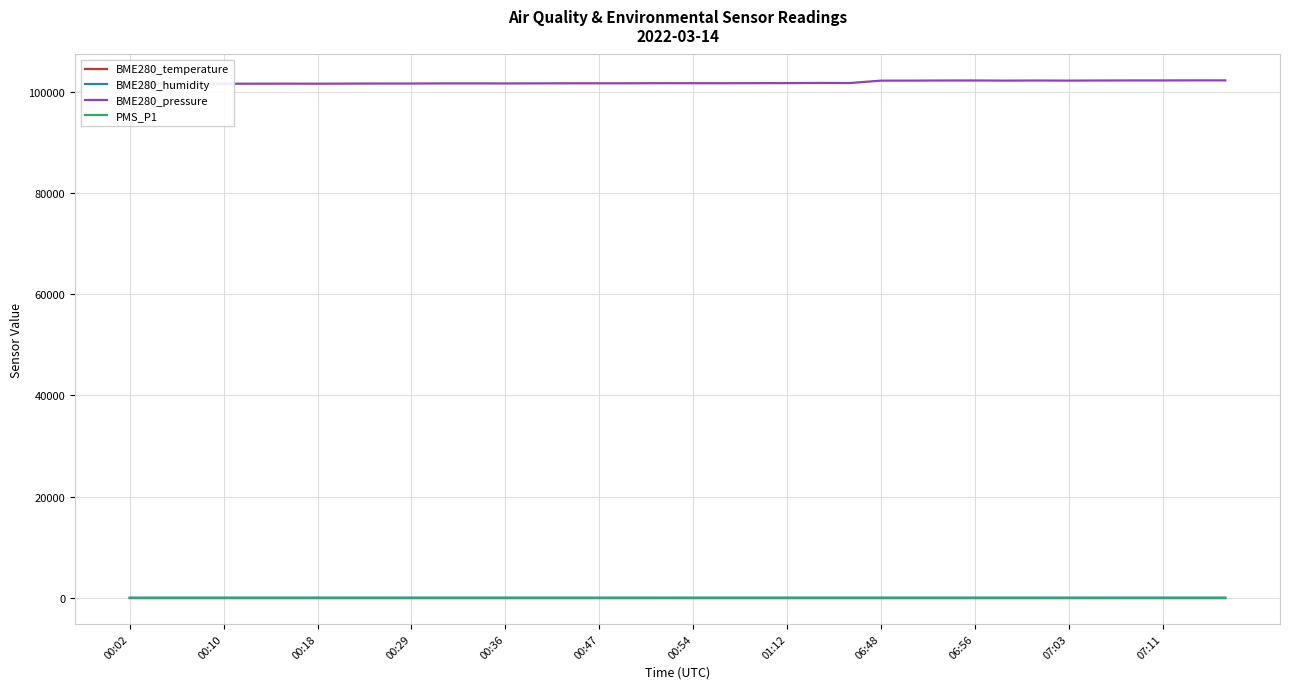

How many values in the BME280_temperature series exceed 9?

22